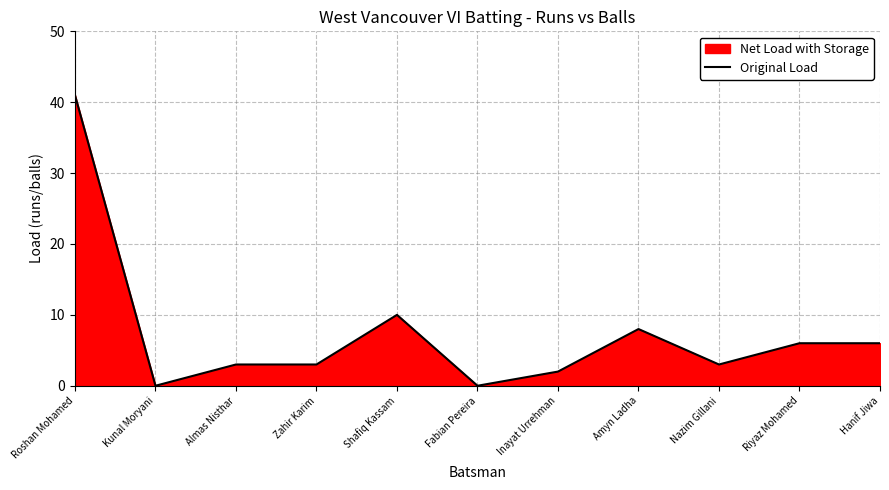

What is the average value?

7